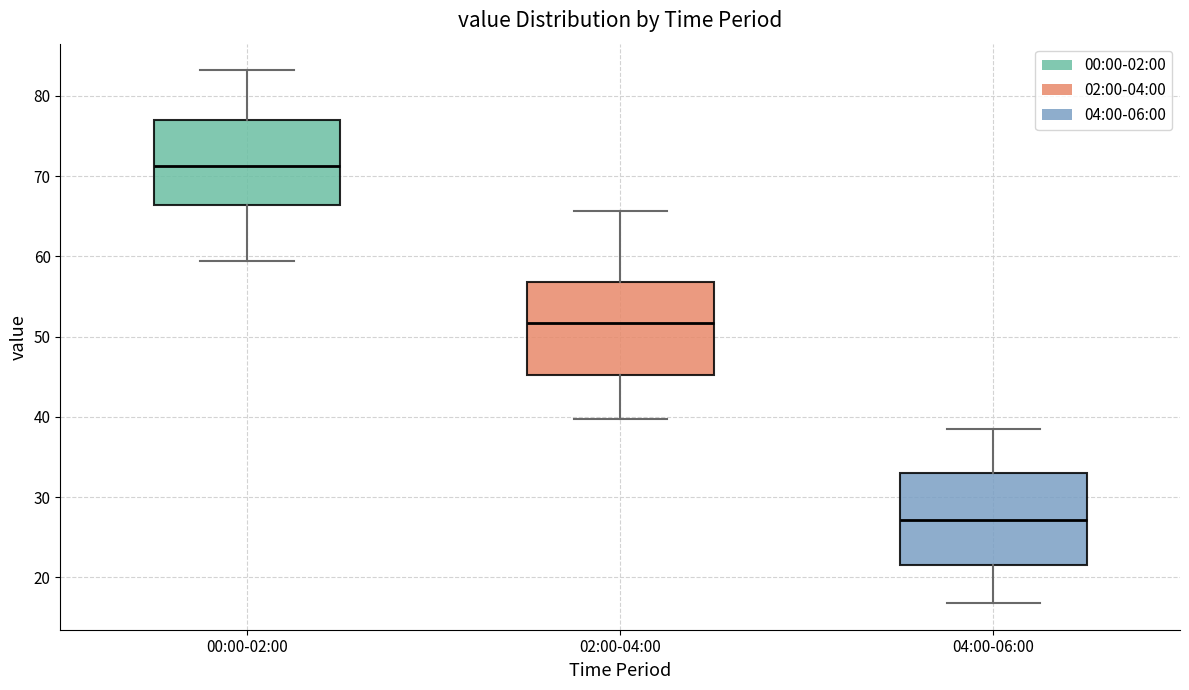

Reading left to right, read every box against the y-axis: the position of its median line, the range the box covers, and the ends of its whiskers. The values are not printed on the chart, so give them approximately, as read against the axis.

00:00-02:00: median 71, box 66 to 77, whiskers 59 to 83
02:00-04:00: median 52, box 45 to 57, whiskers 40 to 66
04:00-06:00: median 27, box 22 to 33, whiskers 17 to 39